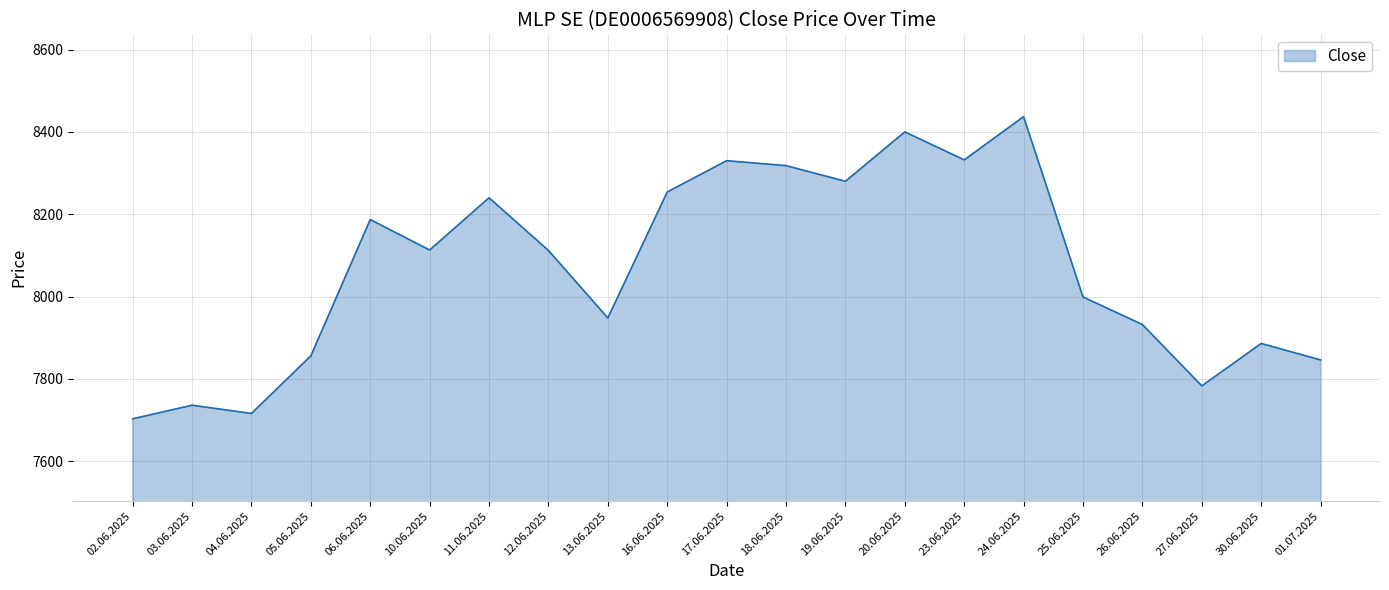

Where does the data first go above 8112?

06.06.2025